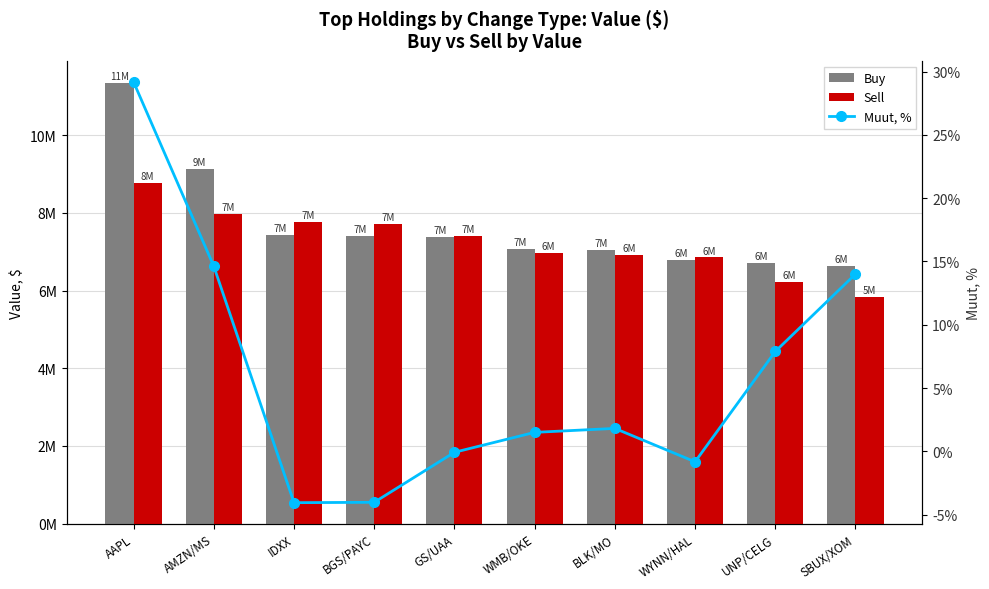

What is the total value across all series at UNP/CELG?

12943007.9